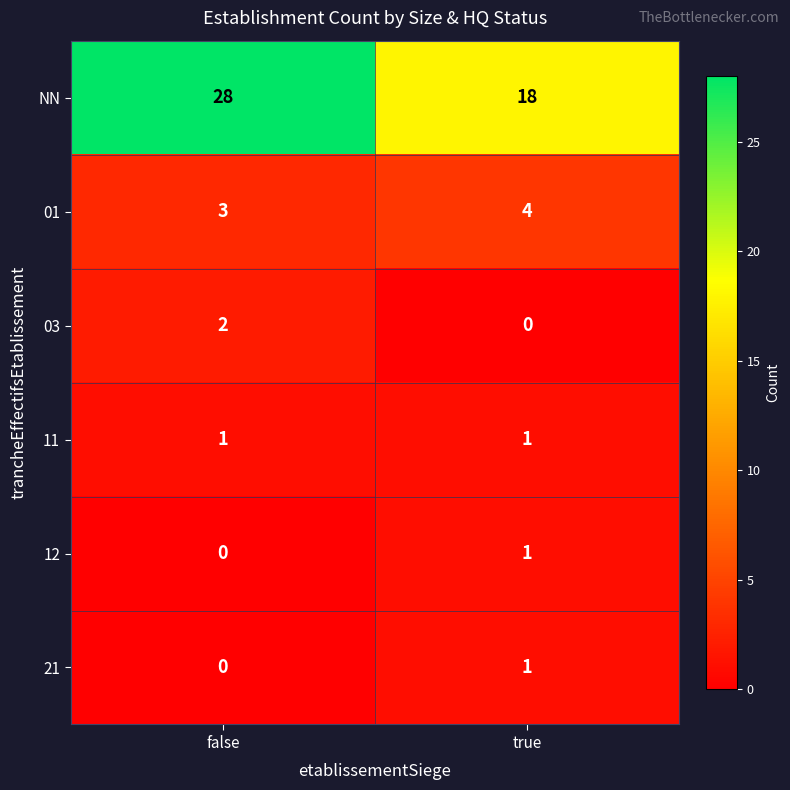

What is the maximum value shown in the chart?

28